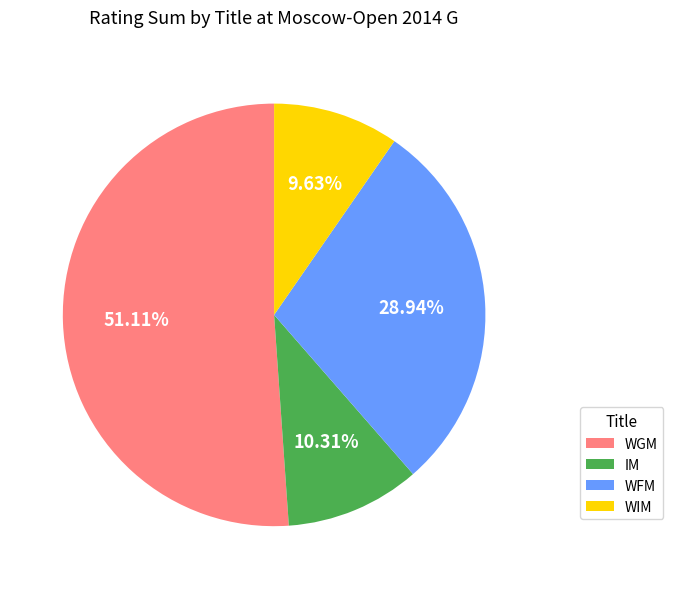

Is the sum of IM and WGM greater than half?

Yes